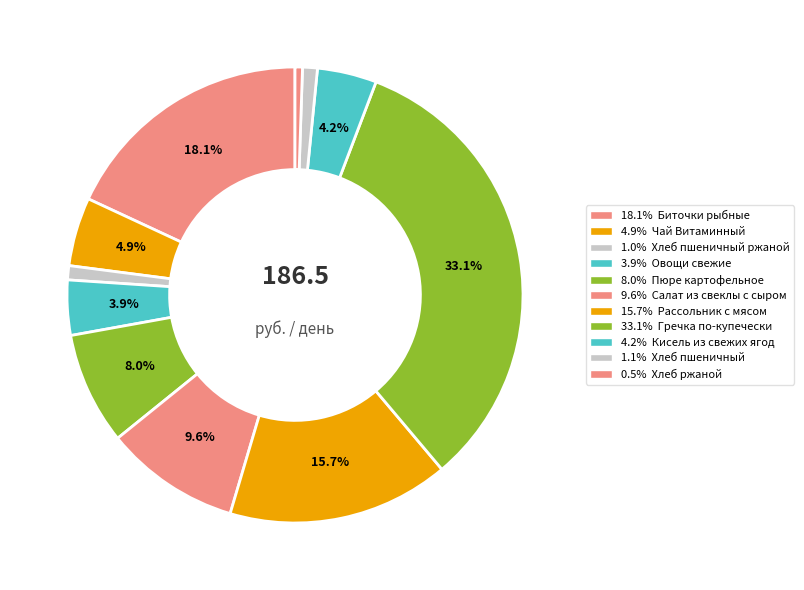

Is there a majority slice in this chart?

No